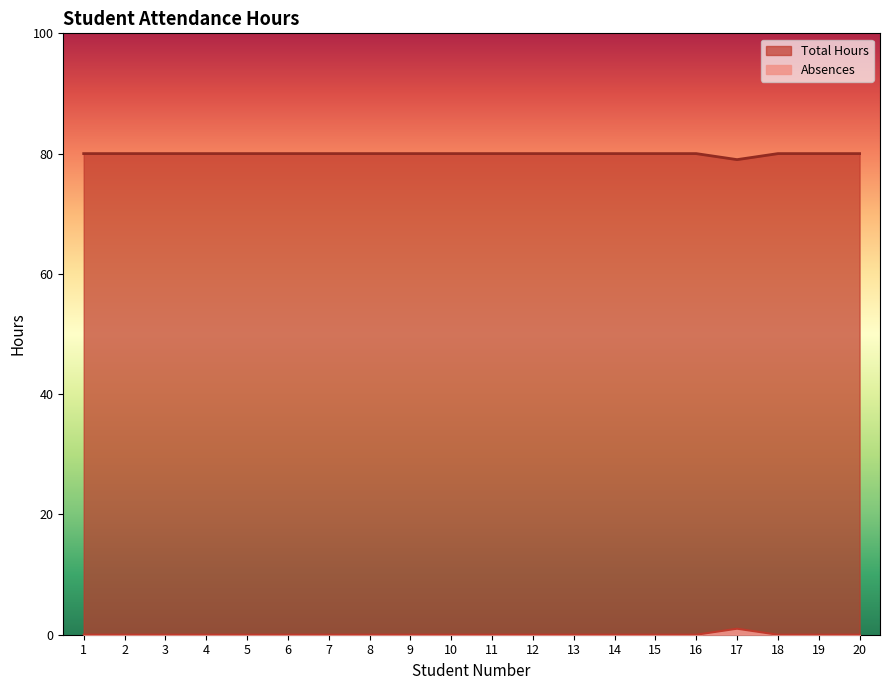

At 10, list the series in order from smallest to largest.

Absences, Total Hours